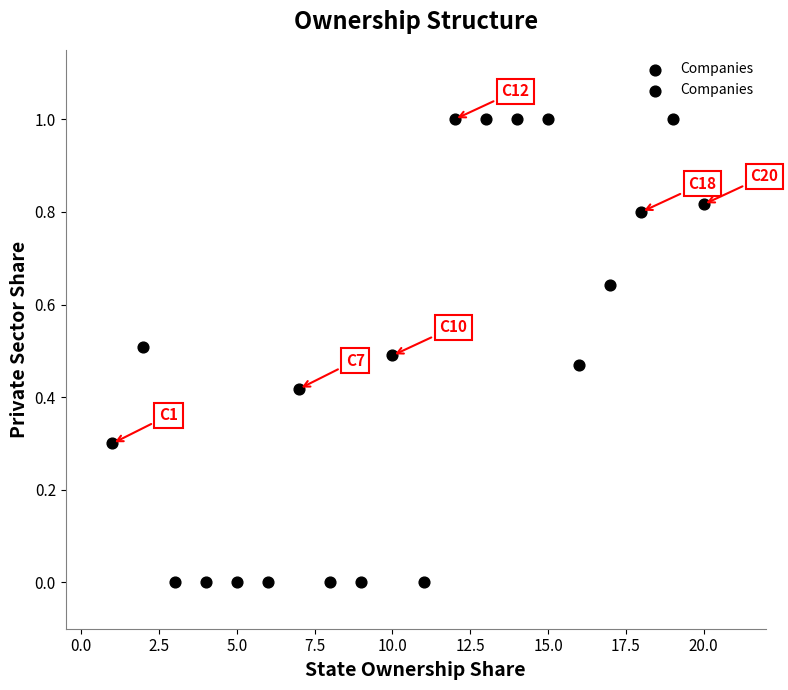

What is the range of X values (max minus min)?

19.0